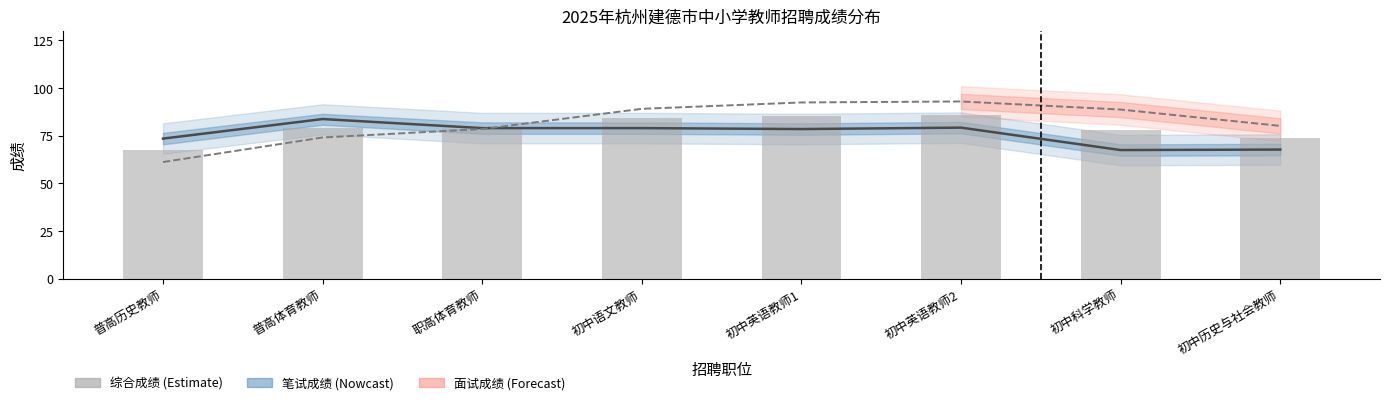

What is the ratio of the value at 初中语文教师 to the value at 职高体育教师?

1.1